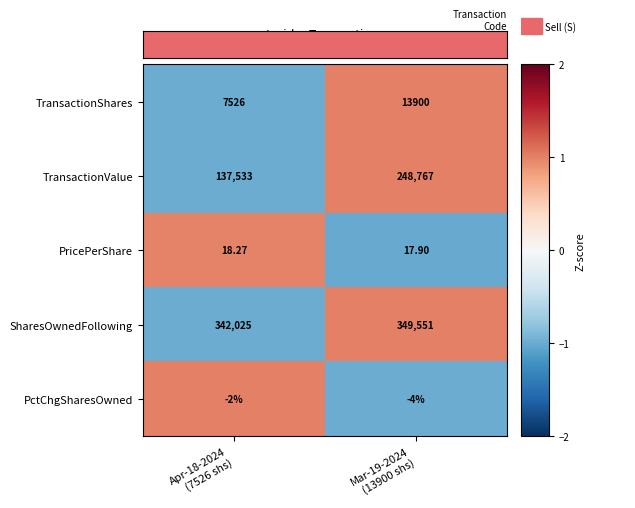

What is the greatest value displayed?

349551.0